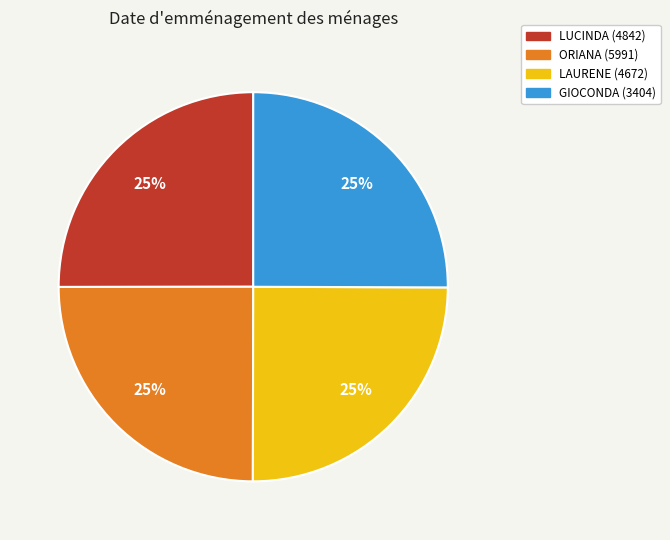

Is there any slice that represents more than half of the pie?

No